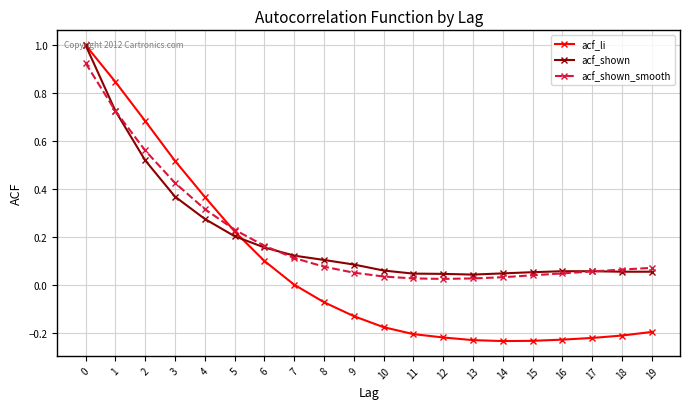

What is the greatest value displayed?

1.0